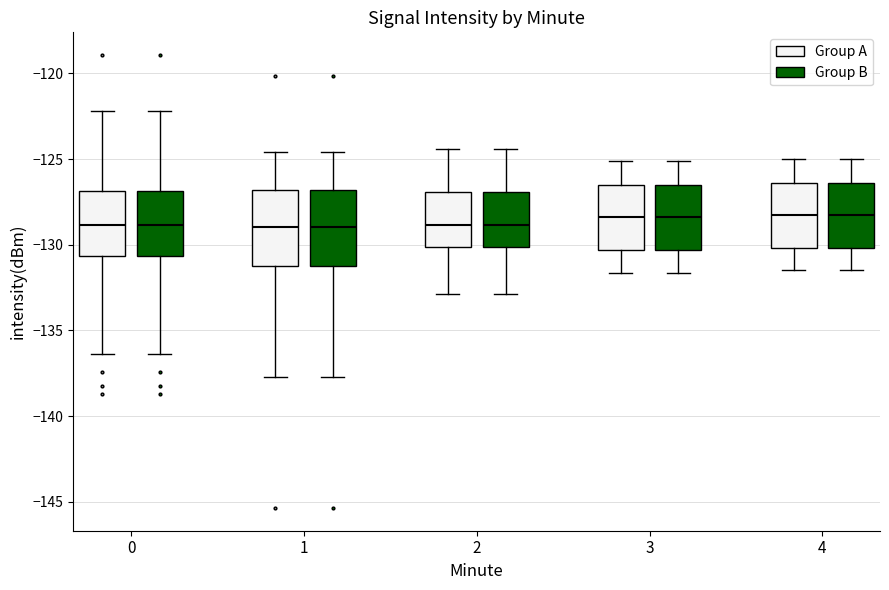

Reading left to right, transcribe this box plot: for each box, give where its median line is, the range the box spans, and where its two whiskers end, as read against the y-axis. The values are not printed on the chart, so give them approximately, as read against the axis.

0 (Group A): median -129.0, box -130.5 to -127.0, whiskers -136.5 to -122.0
0 (Group B): median -129.0, box -130.5 to -127.0, whiskers -136.5 to -122.0
1 (Group A): median -129.0, box -131.0 to -127.0, whiskers -137.5 to -124.5
1 (Group B): median -129.0, box -131.0 to -127.0, whiskers -137.5 to -124.5
2 (Group A): median -129.0, box -130.0 to -127.0, whiskers -133.0 to -124.5
2 (Group B): median -129.0, box -130.0 to -127.0, whiskers -133.0 to -124.5
3 (Group A): median -128.5, box -130.5 to -126.5, whiskers -131.5 to -125.0
3 (Group B): median -128.5, box -130.5 to -126.5, whiskers -131.5 to -125.0
4 (Group A): median -128.5, box -130.0 to -126.5, whiskers -131.5 to -125.0
4 (Group B): median -128.5, box -130.0 to -126.5, whiskers -131.5 to -125.0